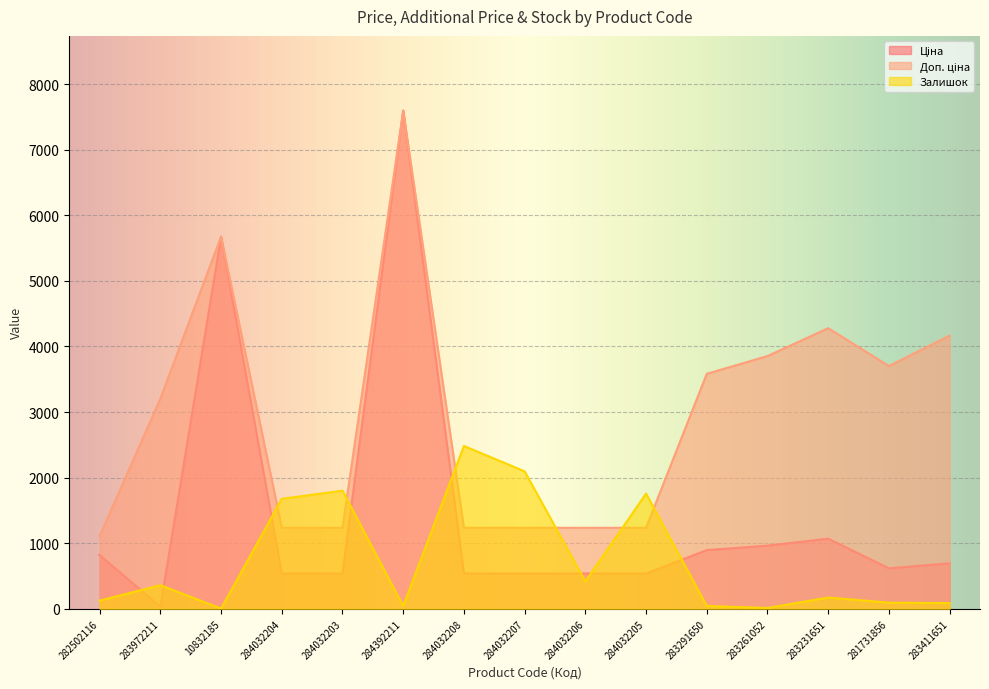

What is the value of the Доп. ціна point at the 12th from the left?

3854.0